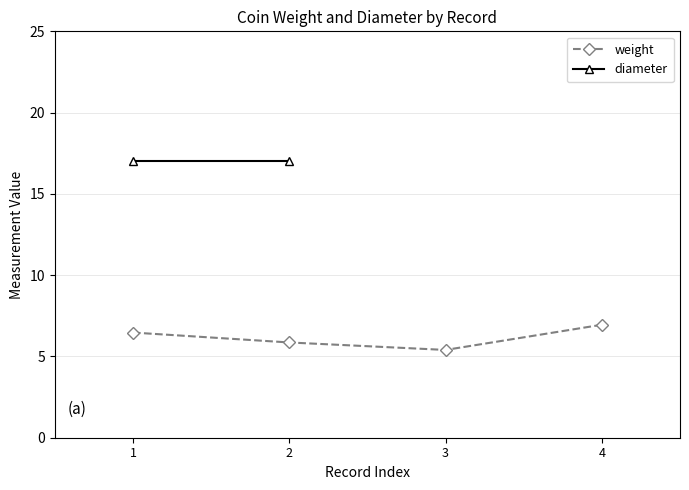

What is the value of the weight point at the 2nd from the left?

5.9